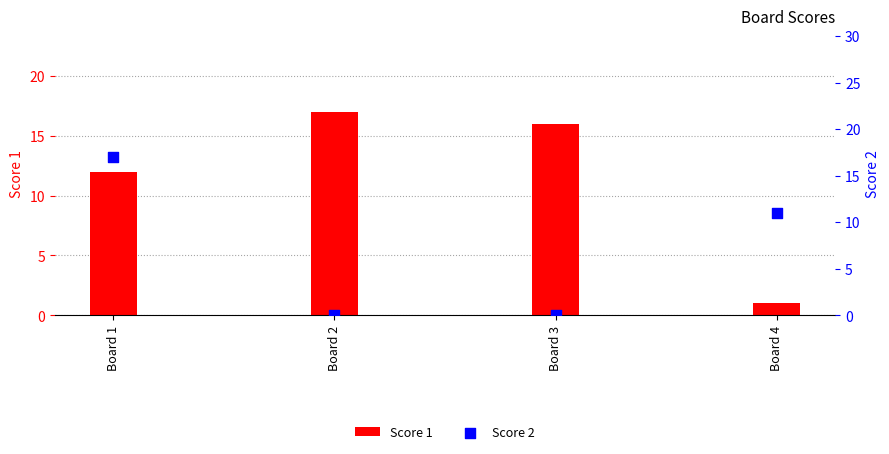

What is the total value across all series at Board 3?

16